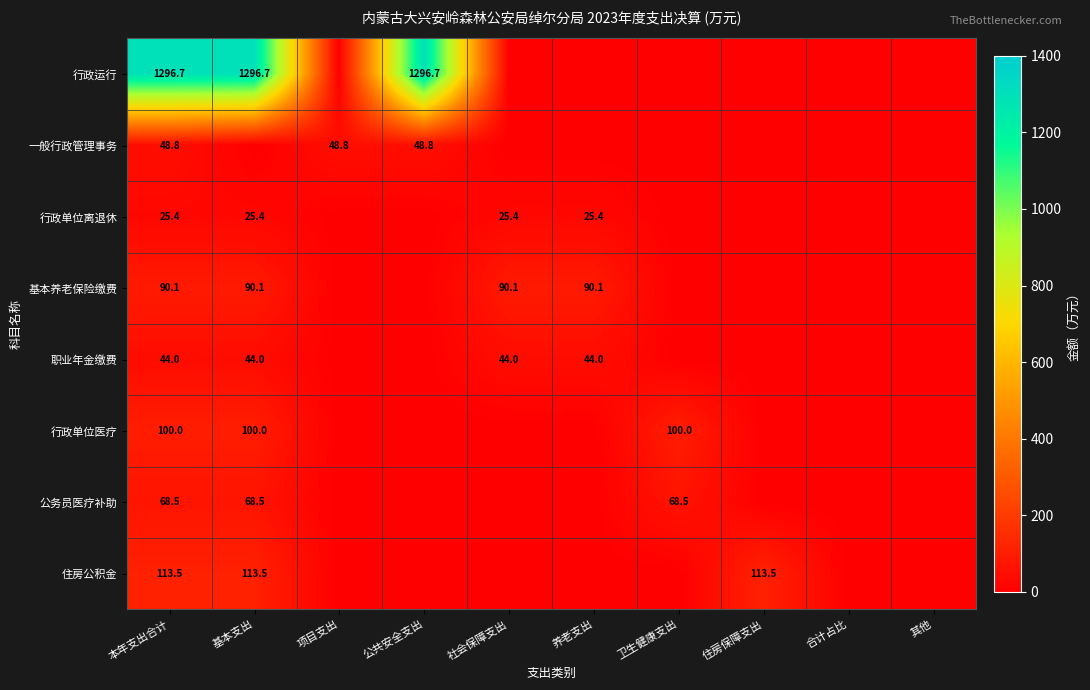

The value of 一般行政管理事务 at 公共安全支出 is 68.3. True or false?

False